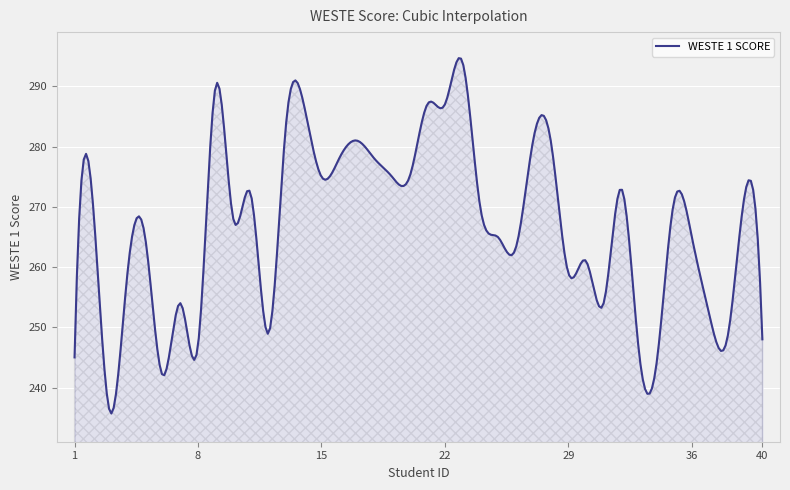

What is the minimum value shown in the chart?

235.7